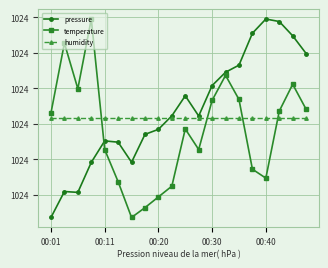

What are all the series names shown in the legend?

pressure, temperature, humidity